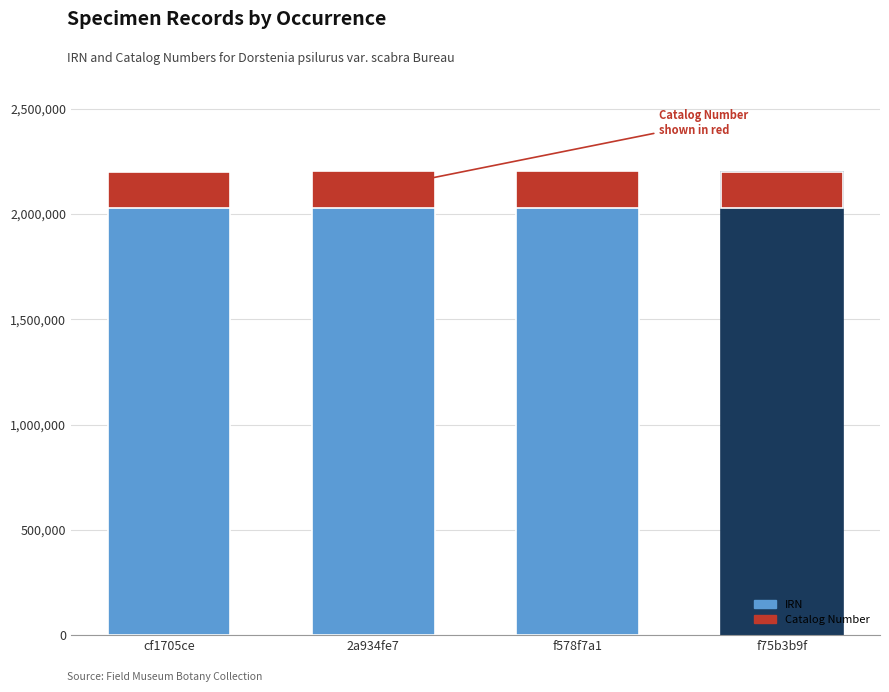

List the labels in order of value, largest first.

f578f7a1, 2a934fe7, f75b3b9f, cf1705ce